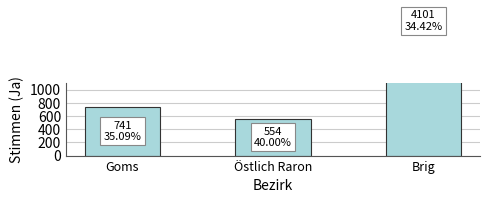

The value at Östlich Raron is 554. True or false?

True